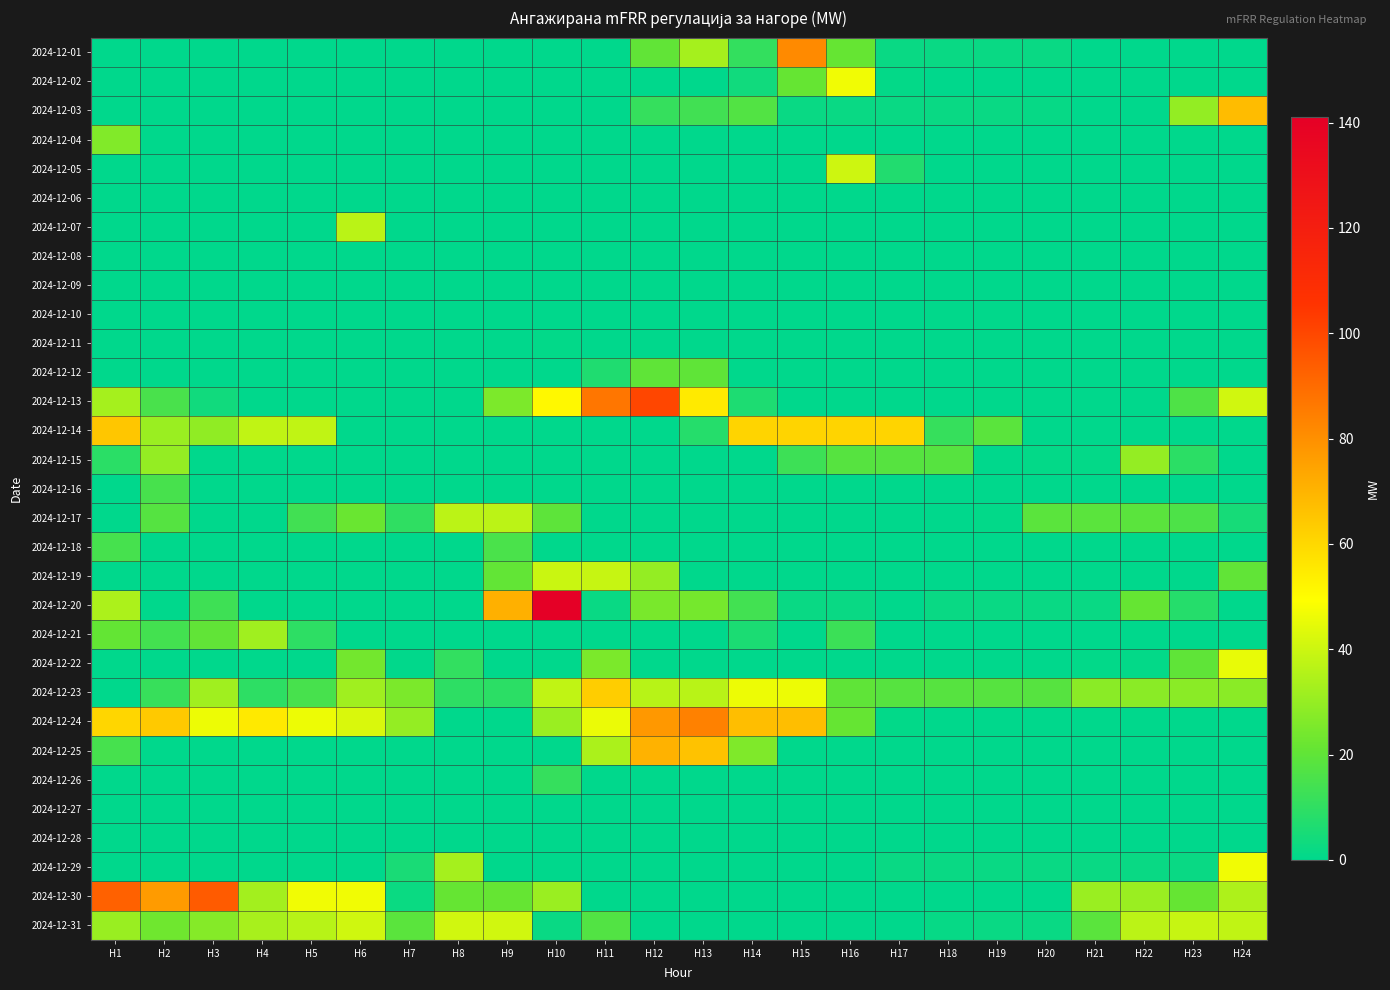

Which label corresponds to the largest value in the chart?

H10